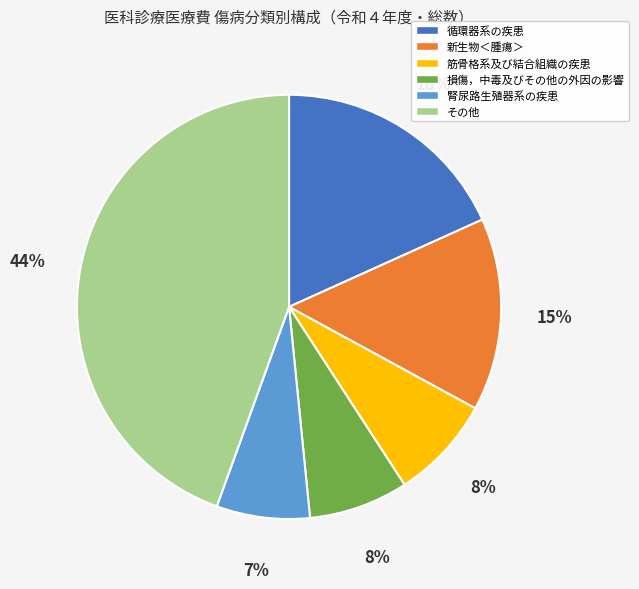

How many slices are in this pie chart?

6